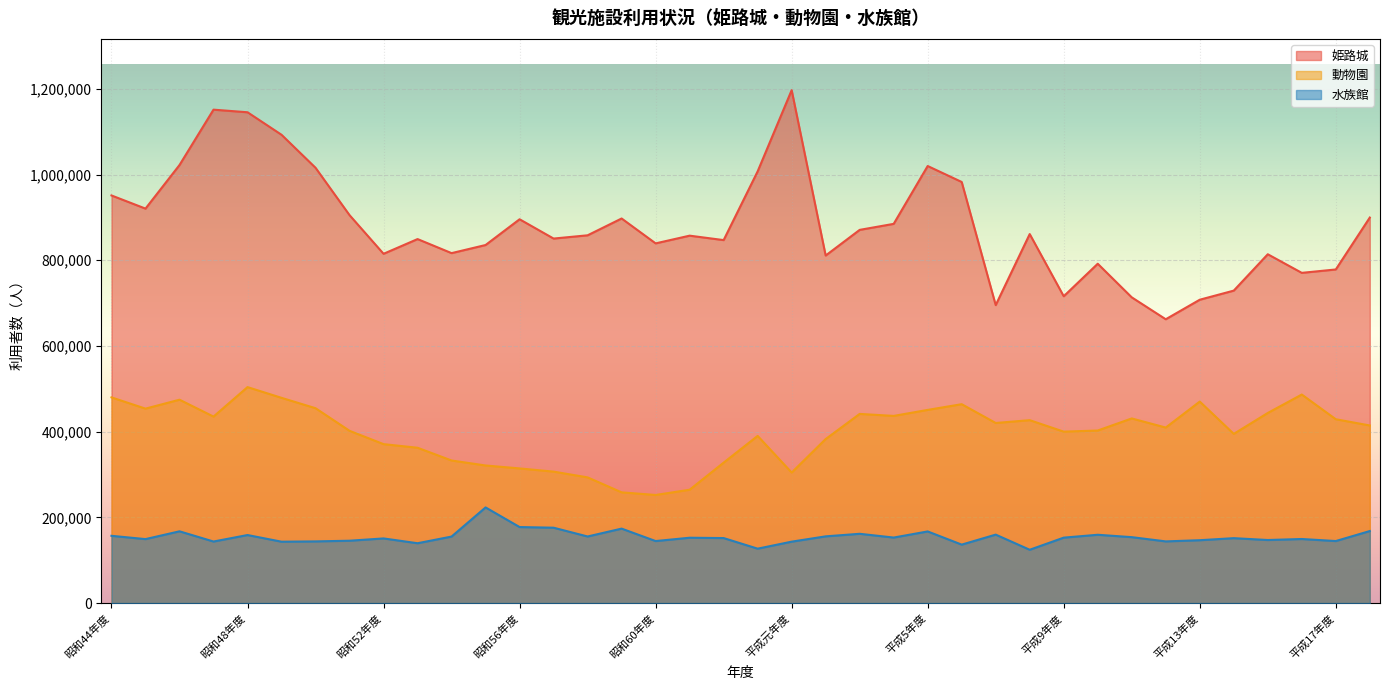

In 姫路城, how many points are lower than both neighbors (excluding endpoints)?

11